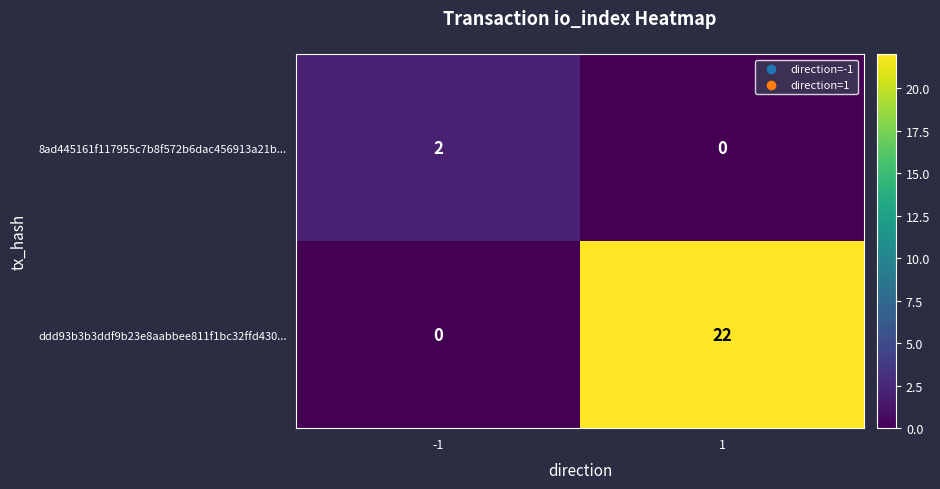

The ddd93b3b3ddf9b23e8aabbee811f1bc32ffd430... series shows 0 at -1. True or false?

True